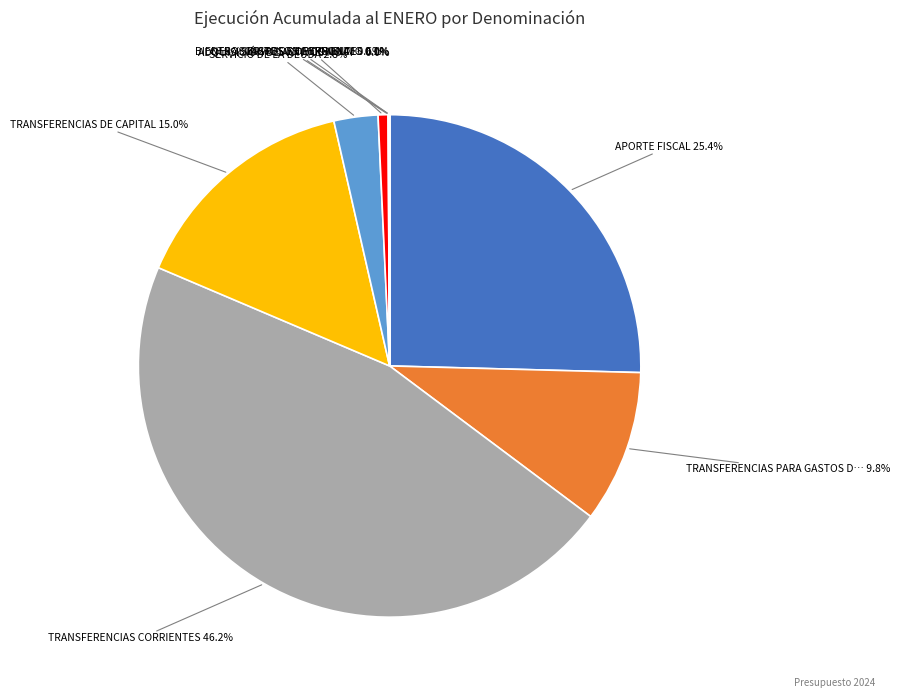

Is there a majority slice in this chart?

No